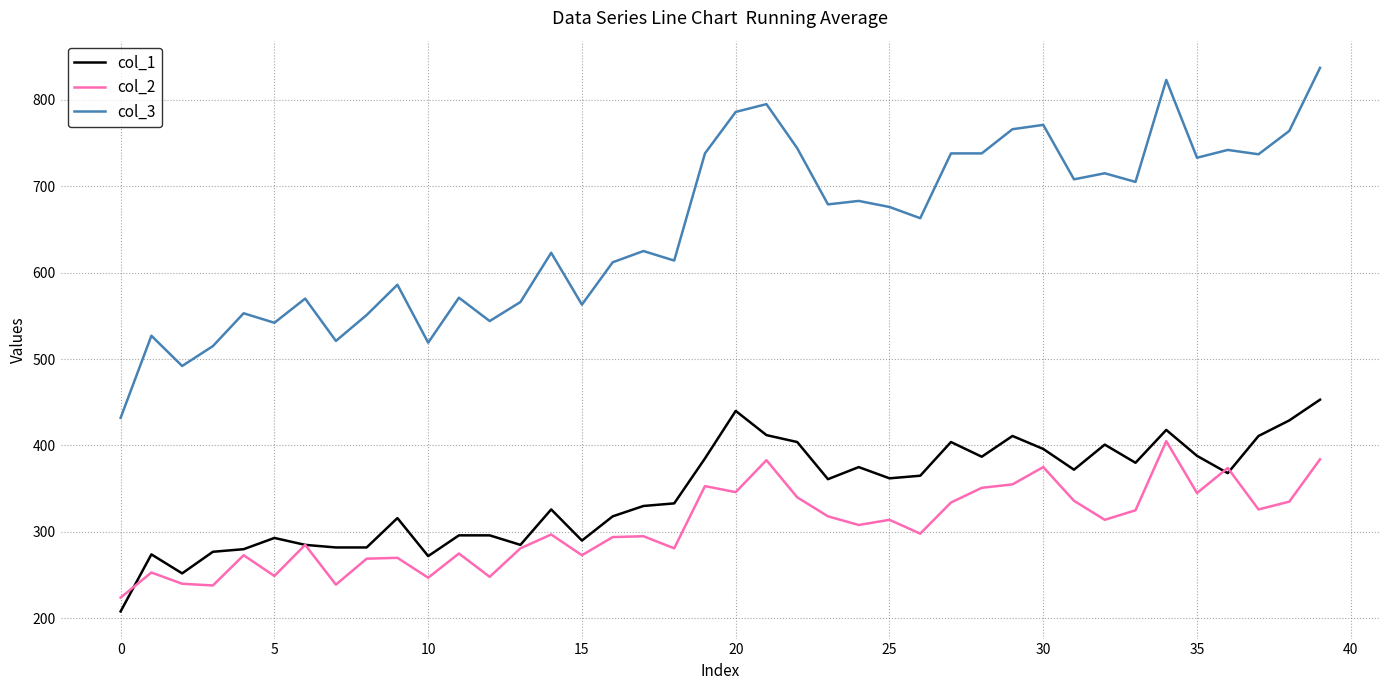

What is the greatest value displayed?

837